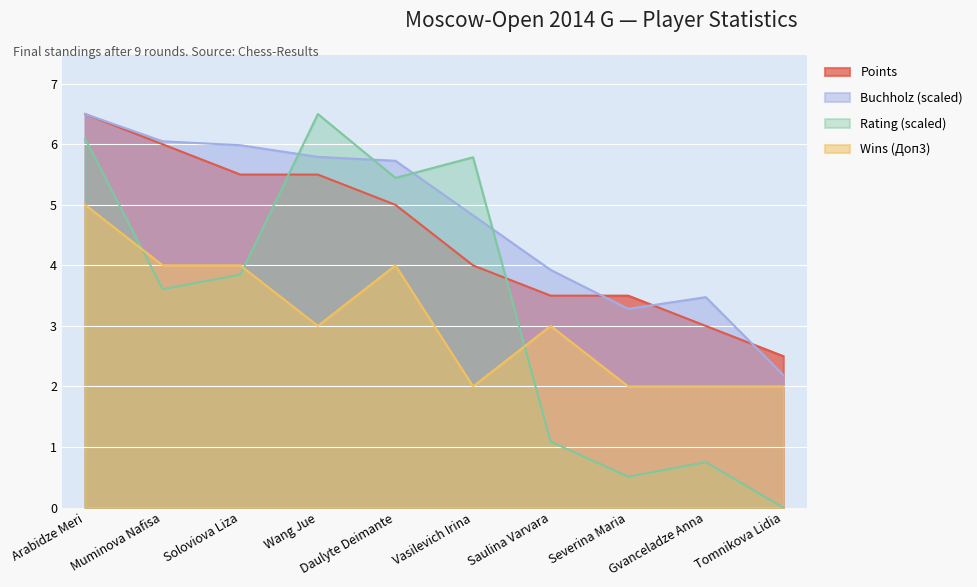

Which category has the lowest value in the Points series?

Tomnikova Lidia